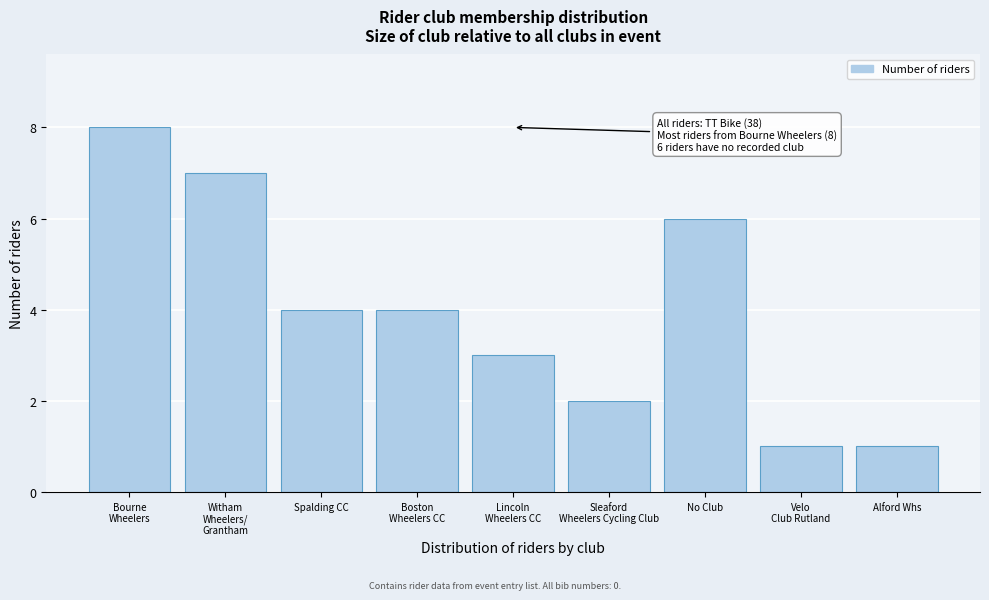

Reading left to right, what are all the values shown in this chart?

8	7	4	4	3	2	6	1	1